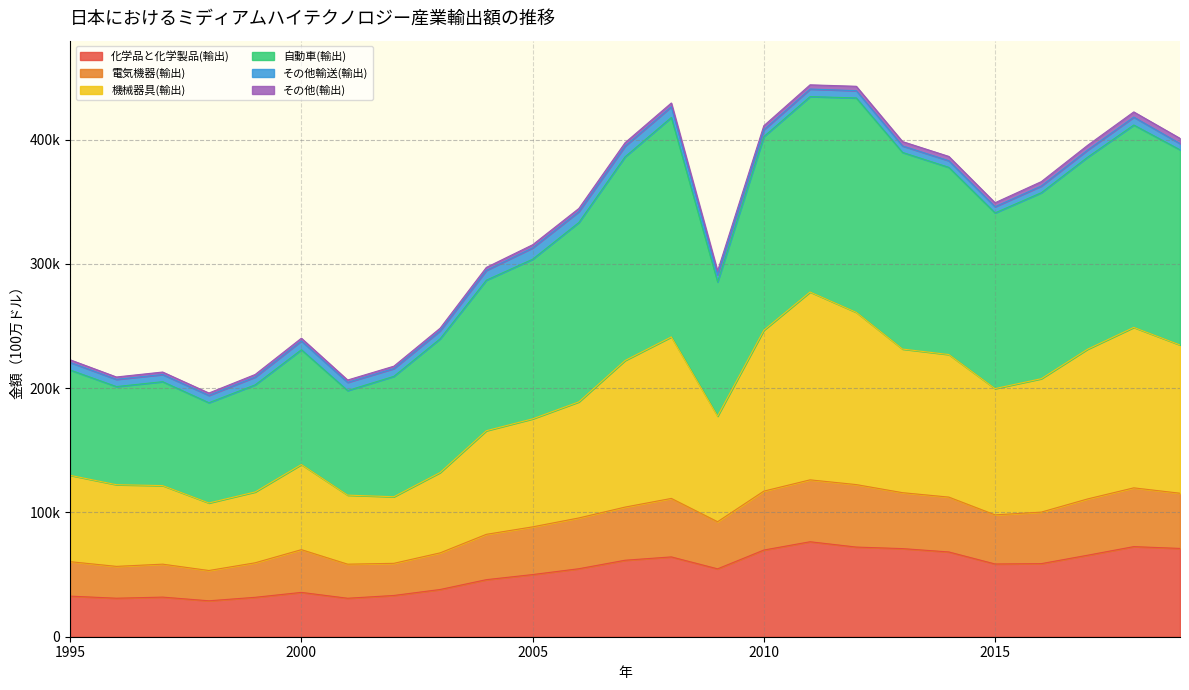

Does the chart display data point markers on the line(s)?

No